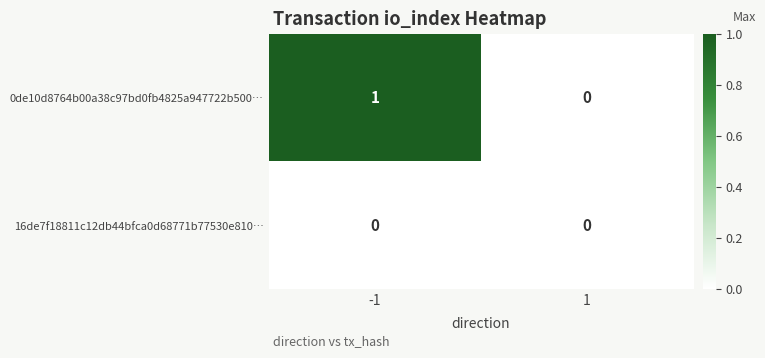

Which series has the widest spread of values?

0de10d8764b00a38c97bd0fb4825a947722b500…